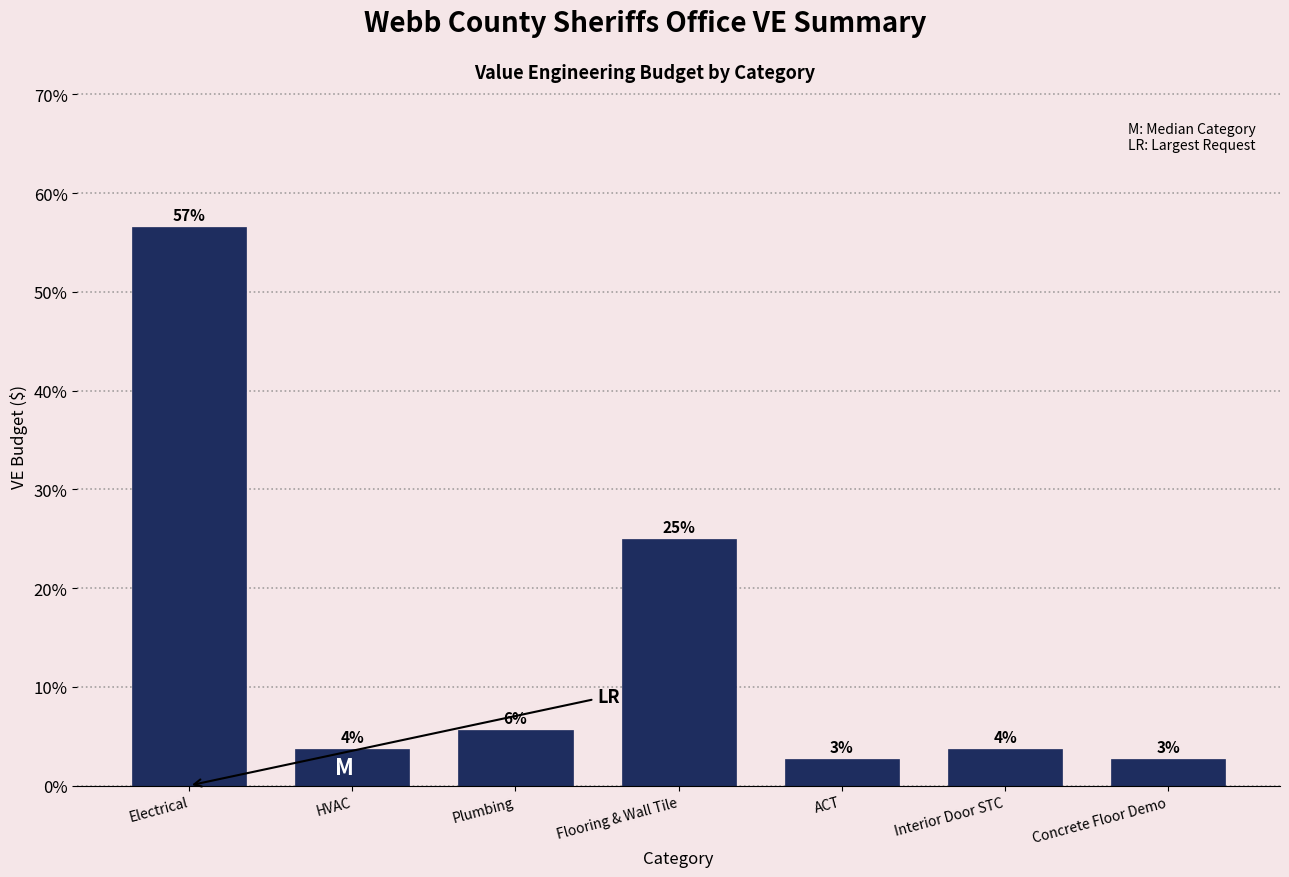

How many bars are there in total?

7